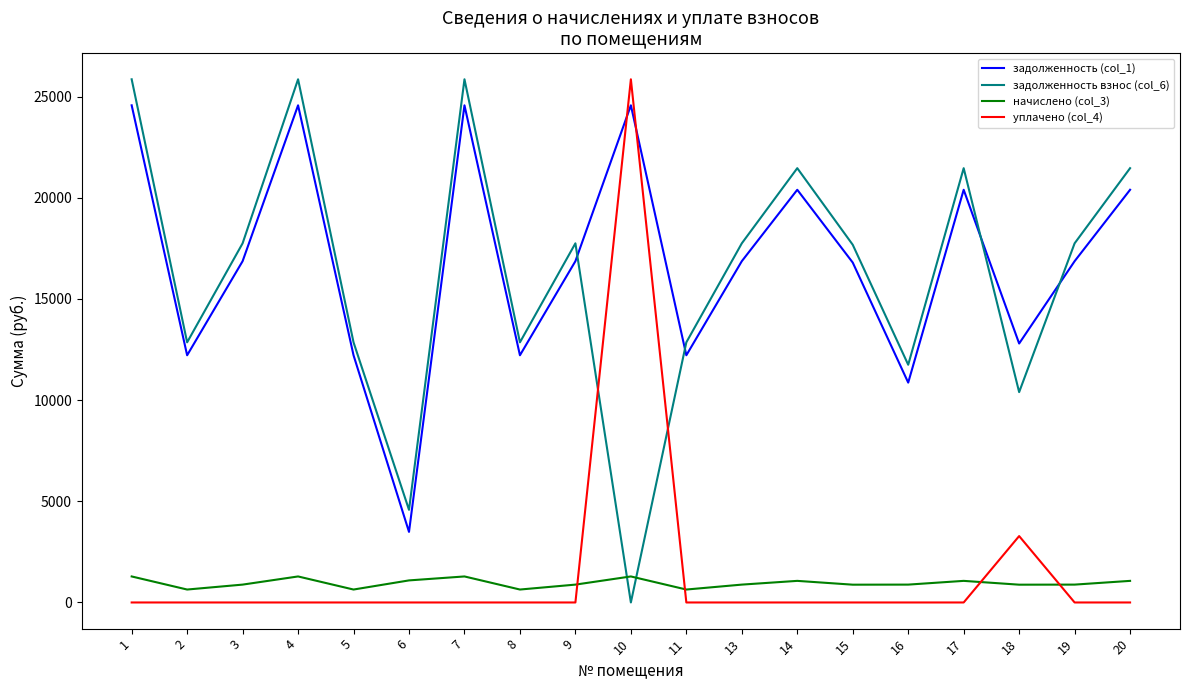

Is it true that уплачено (col_4) equals 0.0 at 16?

True